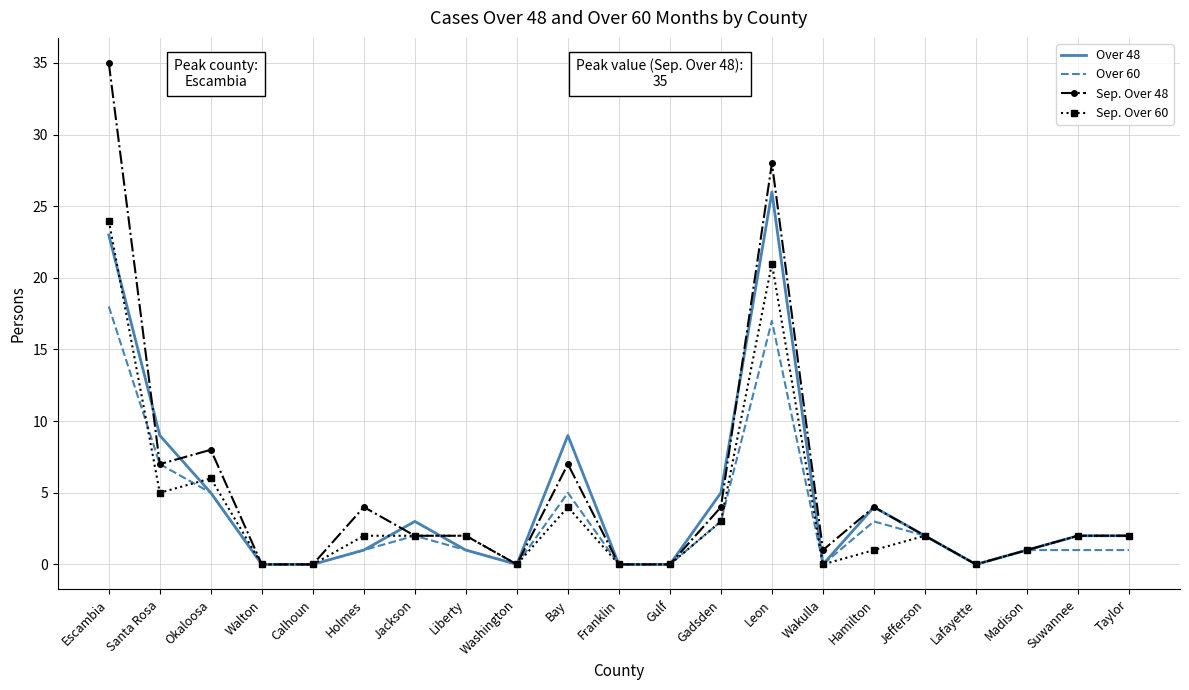

Which series changed the most between Escambia and Gadsden?

Sep. Over 48